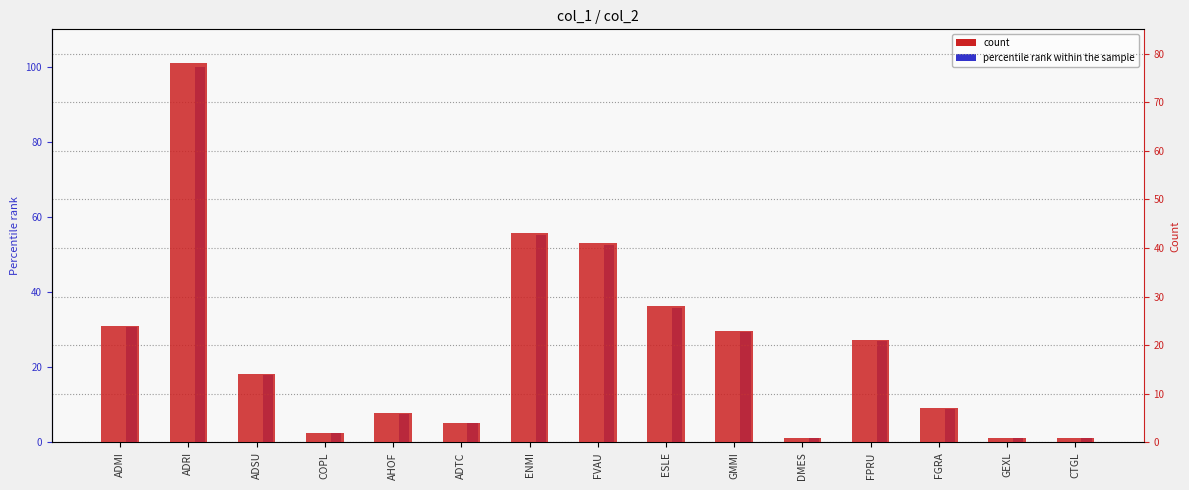

Rank the series by their maximum value, from highest to lowest.

percentile rank within the sample, count